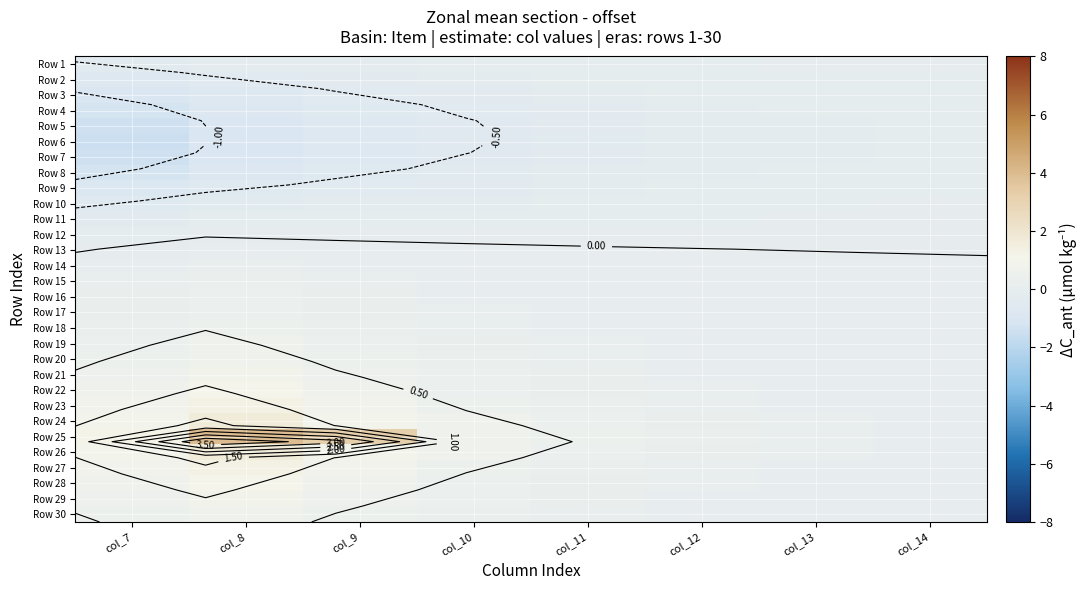

At which category is the sum across all series the highest?

col_8